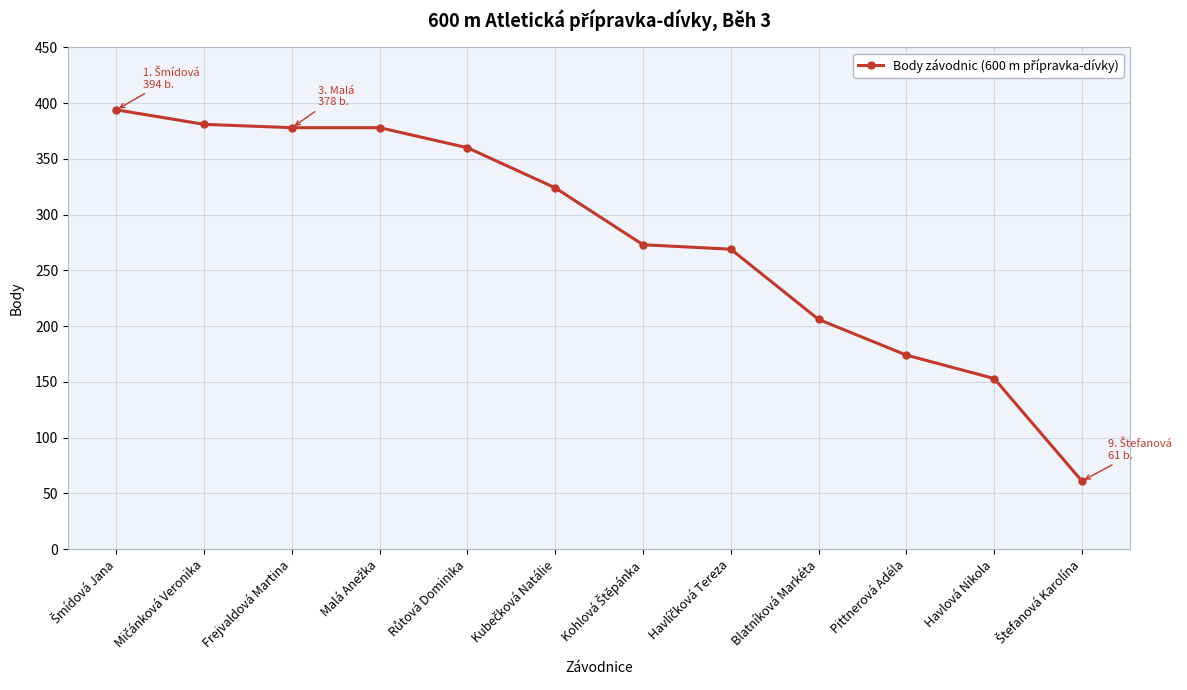

What is the label of the 10th point from the right?

Frejvaldová Martina